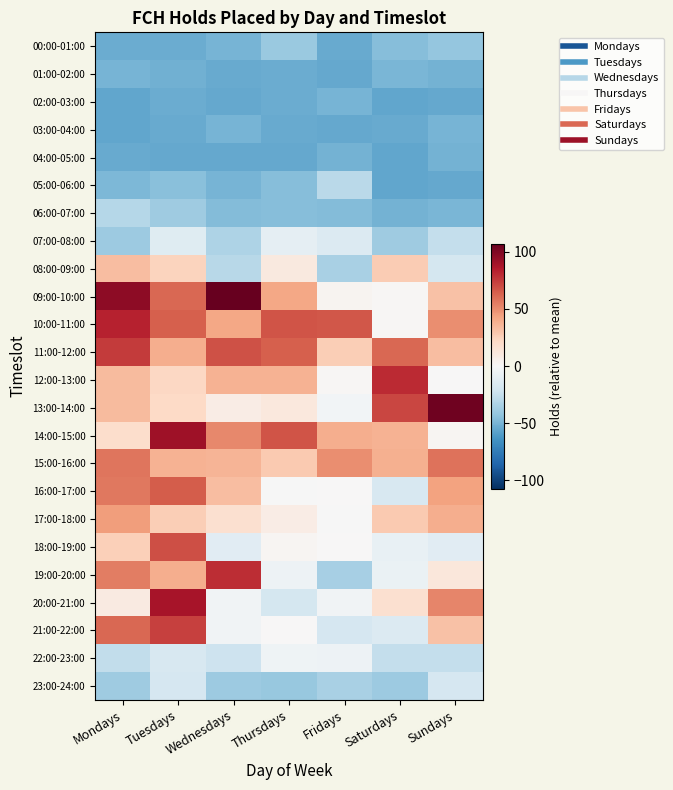

Reading left to right, what are all the values shown in this chart?

00:00-01:00: Mondays=-52.8	Tuesdays=-52.8	Wednesdays=-49.8	Thursdays=-39.8	Fridays=-53.8	Saturdays=-45.8	Sundays=-41.8
01:00-02:00: Mondays=-49.8	Tuesdays=-51.8	Wednesdays=-53.8	Thursdays=-52.8	Fridays=-54.8	Saturdays=-48.8	Sundays=-50.8
02:00-03:00: Mondays=-55.8	Tuesdays=-52.8	Wednesdays=-54.8	Thursdays=-52.8	Fridays=-49.8	Saturdays=-55.8	Sundays=-54.8
03:00-04:00: Mondays=-55.8	Tuesdays=-53.8	Wednesdays=-49.8	Thursdays=-53.8	Fridays=-54.8	Saturdays=-53.8	Sundays=-49.8
04:00-05:00: Mondays=-53.8	Tuesdays=-54.8	Wednesdays=-54.8	Thursdays=-54.8	Fridays=-50.8	Saturdays=-55.8	Sundays=-50.8
05:00-06:00: Mondays=-47.8	Tuesdays=-44.8	Wednesdays=-49.8	Thursdays=-45.8	Fridays=-28.8	Saturdays=-55.8	Sundays=-54.8
06:00-07:00: Mondays=-30.8	Tuesdays=-37.8	Wednesdays=-46.8	Thursdays=-45.8	Fridays=-46.8	Saturdays=-50.8	Sundays=-48.8
07:00-08:00: Mondays=-38.8	Tuesdays=-12.8	Wednesdays=-32.8	Thursdays=-9.8	Fridays=-14.8	Saturdays=-37.8	Sundays=-25.8
08:00-09:00: Mondays=33.2	Tuesdays=24.2	Wednesdays=-29.8	Thursdays=10.2	Fridays=-34.8	Saturdays=27.2	Sundays=-18.8
09:00-10:00: Mondays=96.2	Tuesdays=61.2	Wednesdays=107.2	Thursdays=41.2	Fridays=3.2	Saturdays=1.2	Sundays=31.2
10:00-11:00: Mondays=82.2	Tuesdays=64.2	Wednesdays=41.2	Thursdays=67.2	Fridays=66.2	Saturdays=1.2	Sundays=50.2
11:00-12:00: Mondays=75.2	Tuesdays=39.2	Wednesdays=68.2	Thursdays=64.2	Fridays=26.2	Saturdays=61.2	Sundays=33.2
12:00-13:00: Mondays=34.2	Tuesdays=22.2	Wednesdays=37.2	Thursdays=37.2	Fridays=1.2	Saturdays=80.2	Sundays=0.2
13:00-14:00: Mondays=34.2	Tuesdays=21.2	Wednesdays=8.2	Thursdays=11.2	Fridays=-2.8	Saturdays=71.2	Sundays=104.2
14:00-15:00: Mondays=19.2	Tuesdays=91.2	Wednesdays=51.2	Thursdays=67.2	Fridays=39.2	Saturdays=37.2	Sundays=2.2
15:00-16:00: Mondays=57.2	Tuesdays=37.2	Wednesdays=36.2	Thursdays=28.2	Fridays=50.2	Saturdays=38.2	Sundays=58.2
16:00-17:00: Mondays=56.2	Tuesdays=65.2	Wednesdays=33.2	Thursdays=-0.8	Fridays=0.2	Saturdays=-16.8	Sundays=43.2
17:00-18:00: Mondays=45.2	Tuesdays=26.2	Wednesdays=17.2	Thursdays=8.2	Fridays=-0.8	Saturdays=28.2	Sundays=39.2
18:00-19:00: Mondays=25.2	Tuesdays=69.2	Wednesdays=-11.8	Thursdays=2.2	Fridays=0.2	Saturdays=-7.8	Sundays=-11.8
19:00-20:00: Mondays=55.2	Tuesdays=39.2	Wednesdays=79.2	Thursdays=-5.8	Fridays=-35.8	Saturdays=-6.8	Sundays=12.2
20:00-21:00: Mondays=9.2	Tuesdays=88.2	Wednesdays=-3.8	Thursdays=-18.8	Fridays=-3.8	Saturdays=17.2	Sundays=52.2
21:00-22:00: Mondays=61.2	Tuesdays=73.2	Wednesdays=-3.8	Thursdays=0.2	Fridays=-17.8	Saturdays=-14.8	Sundays=31.2
22:00-23:00: Mondays=-26.8	Tuesdays=-16.8	Wednesdays=-21.8	Thursdays=-4.8	Fridays=-5.8	Saturdays=-25.8	Sundays=-25.8
23:00-24:00: Mondays=-37.8	Tuesdays=-17.8	Wednesdays=-38.8	Thursdays=-40.8	Fridays=-34.8	Saturdays=-38.8	Sundays=-17.8